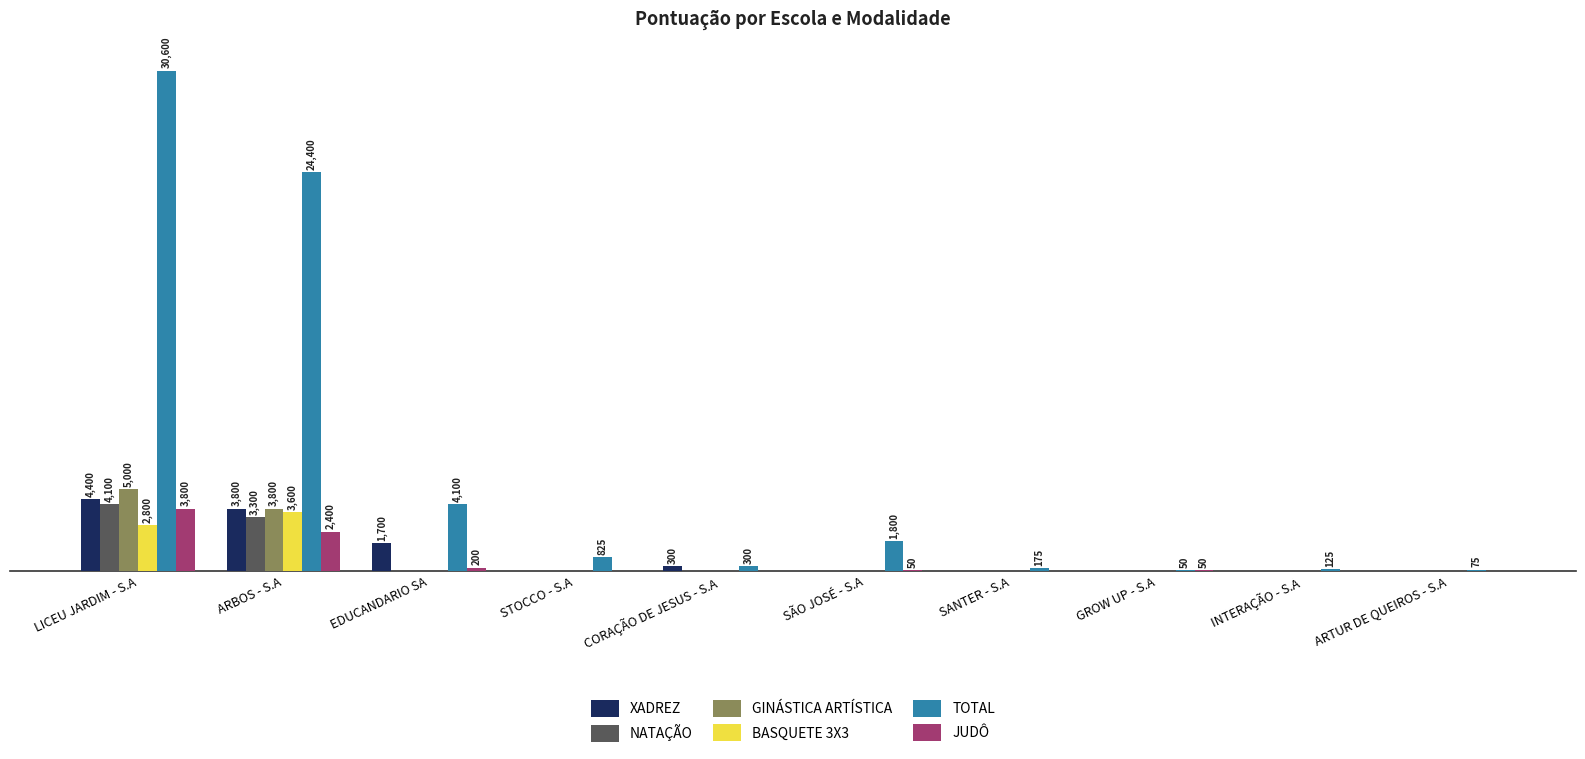

At which label does BASQUETE 3X3 reach its minimum?

EDUCANDARIO SA